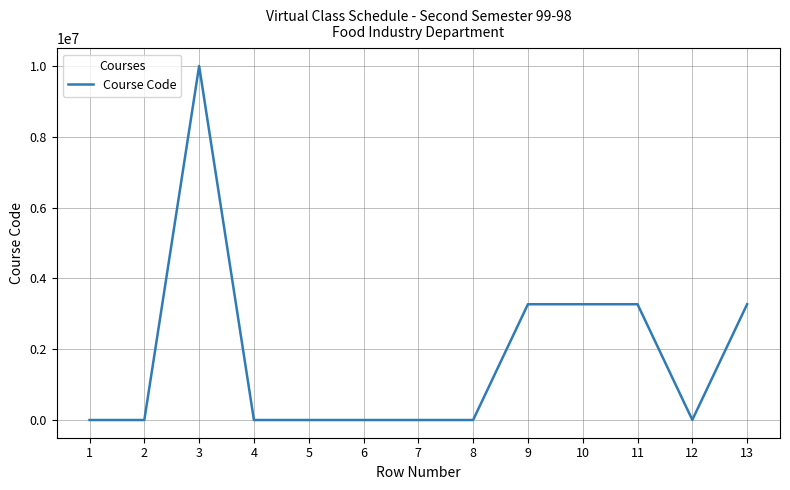

What is the maximum value shown in the chart?

9991888